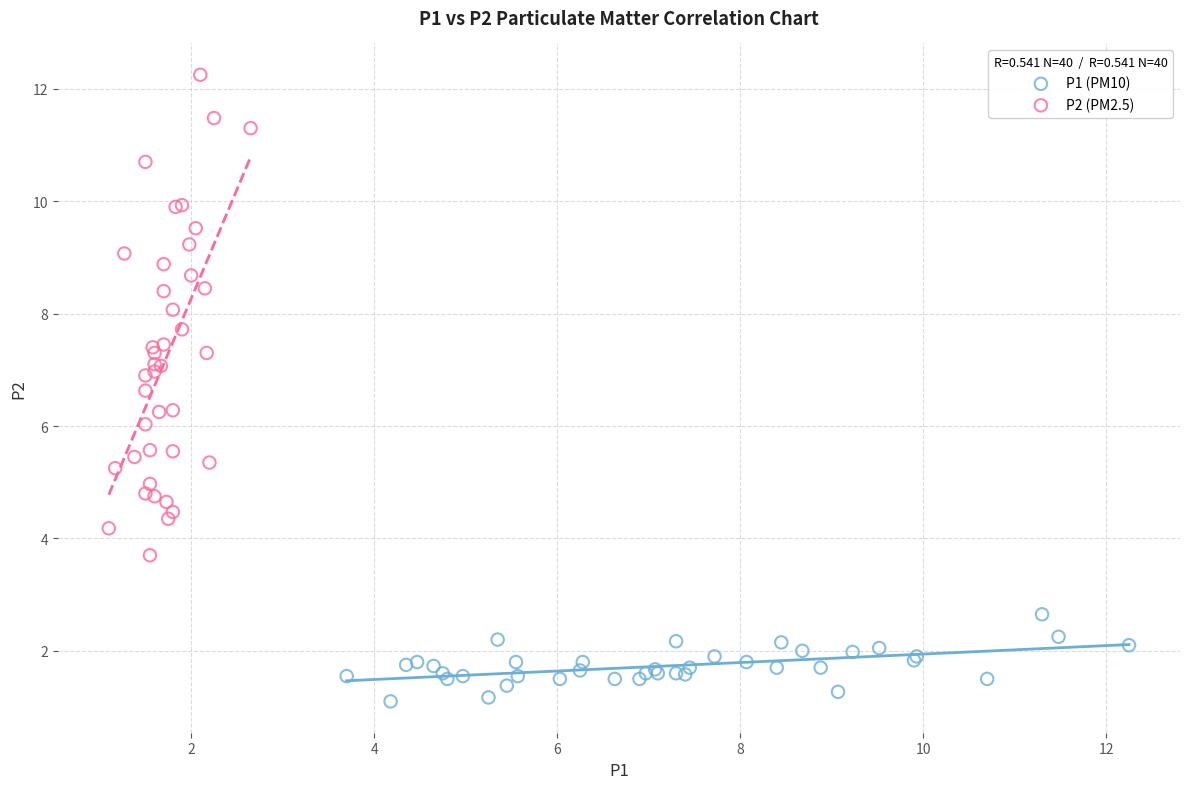

Which series reaches the maximum Y coordinate?

P2 (PM2.5)